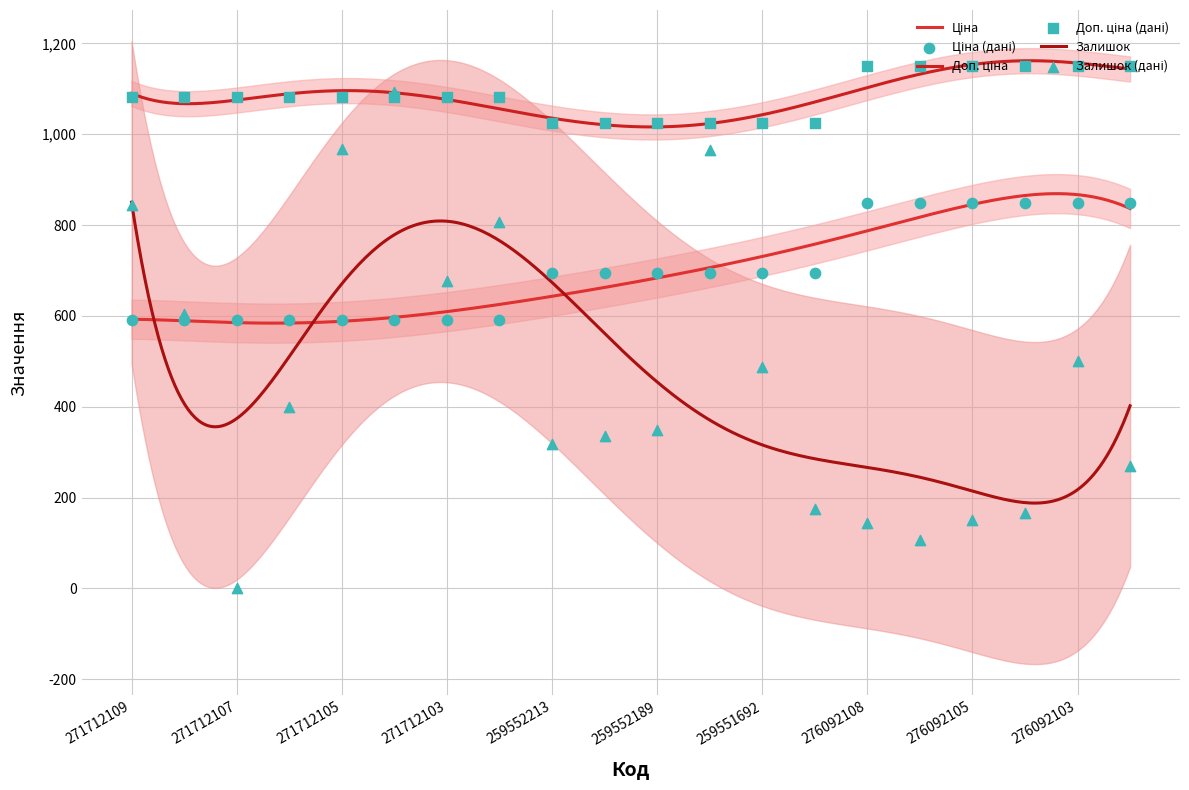

What is the total value across all series at 259551690?

1892.3